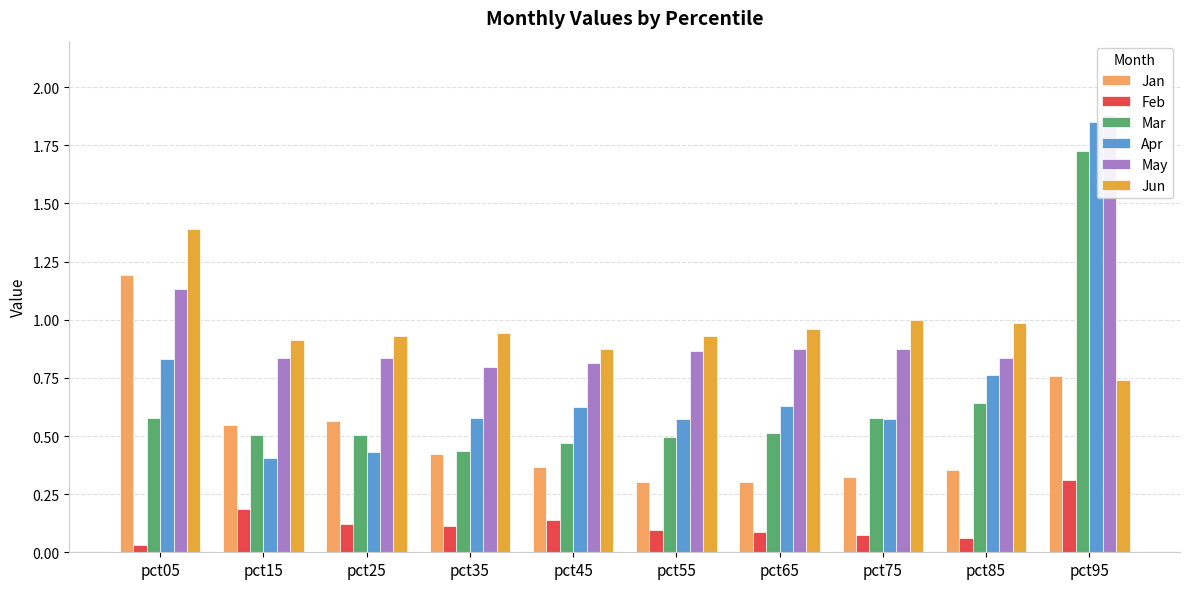

What is the sum of all Jun values?

9.7